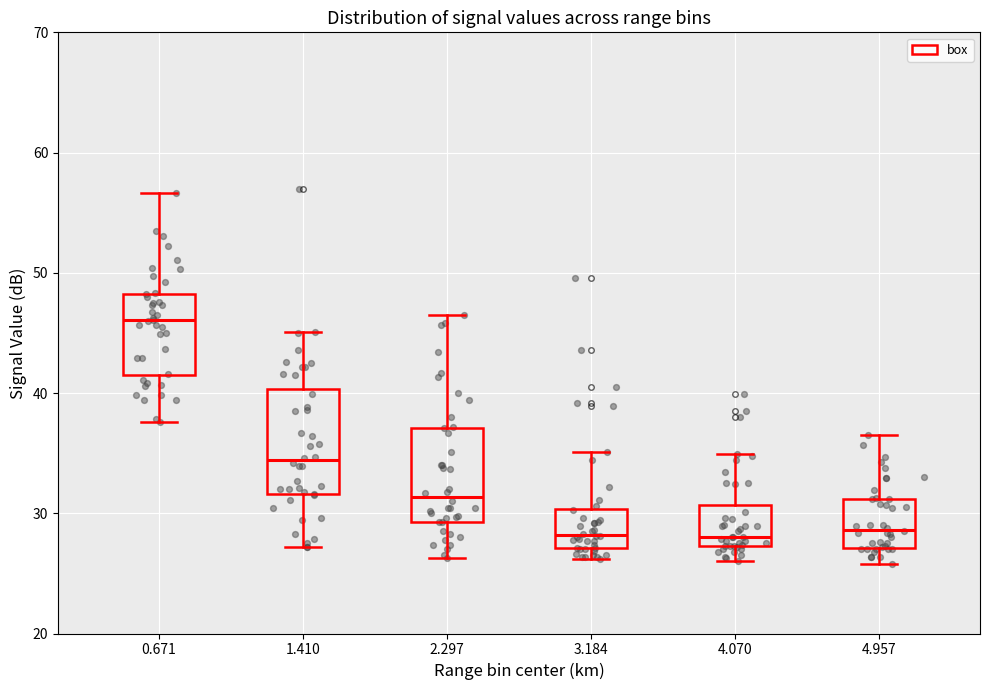

Which box's median line is the highest?

0.671